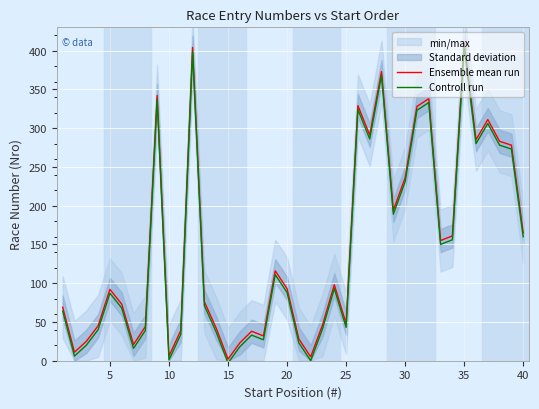

What is the smallest value displayed?

-3